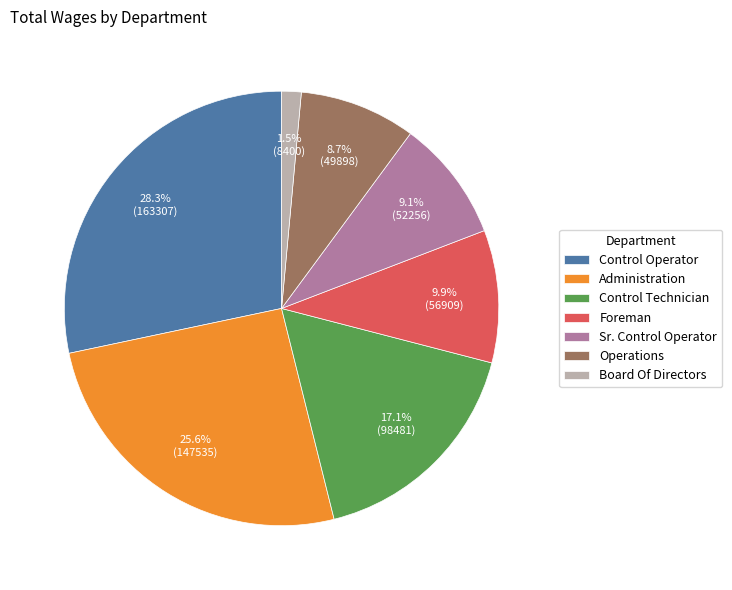

Is there a majority slice in this chart?

No